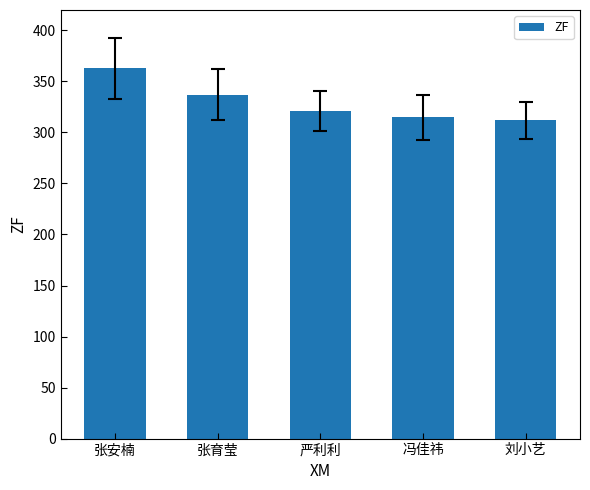

Reading right to left, what are all the values shown in this chart?

刘小艺=312	冯佳祎=315	严利利=321	张育莹=337	张安楠=363